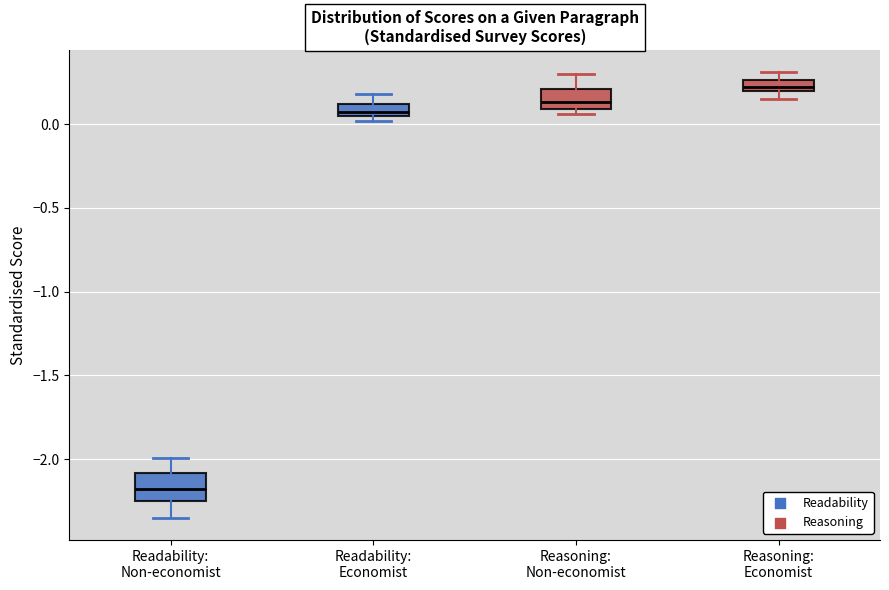

Where does the median line of the box for Reasoning: Non-economist sit on the y-axis? The values are not printed on the chart, so give them approximately, as read against the axis.

0.15